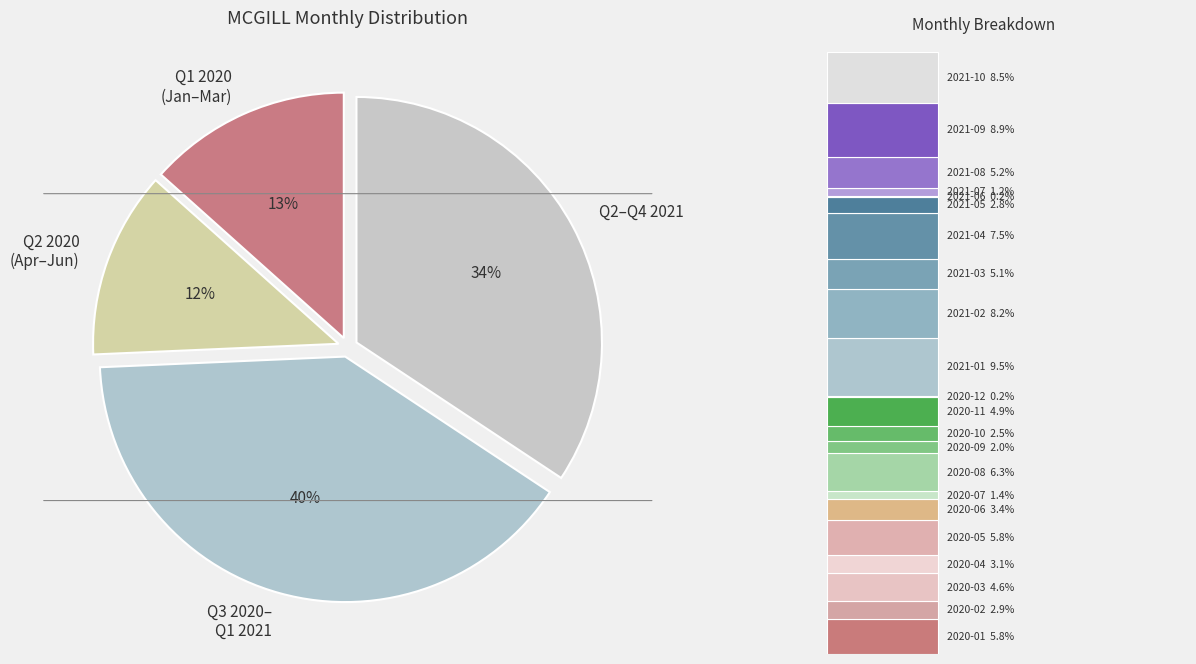

To the nearest percent, what percentage of the pie is 2020-07?

1%